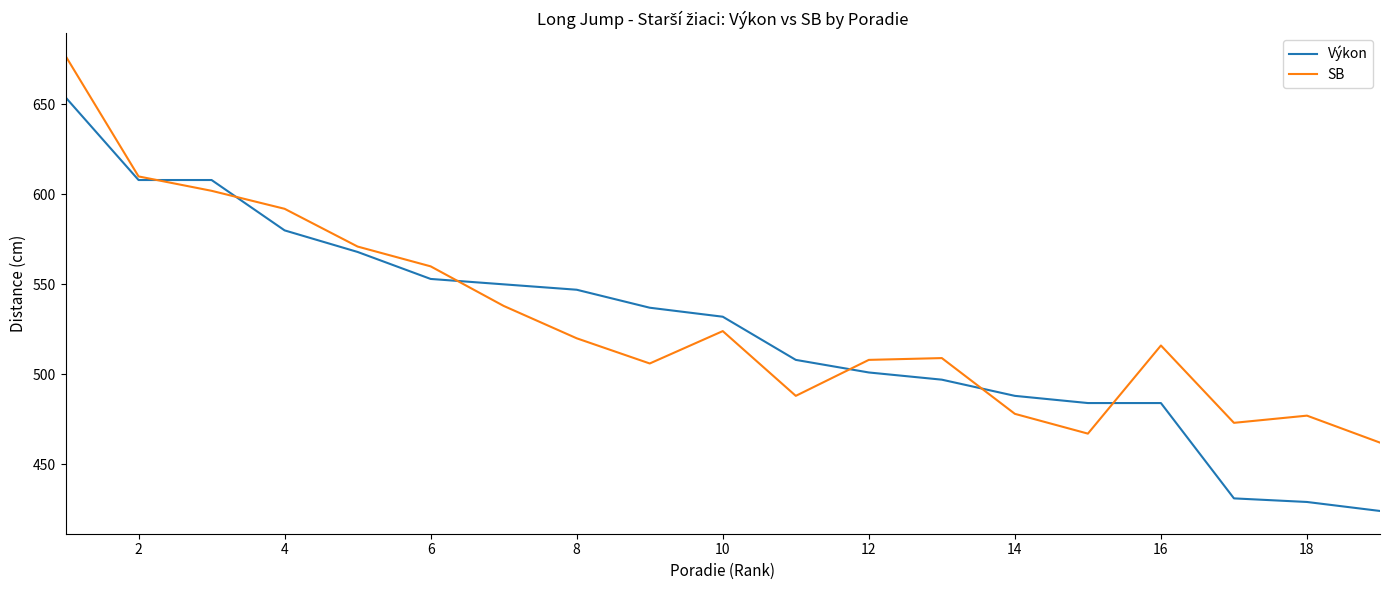

Which series has the widest spread of values?

Výkon